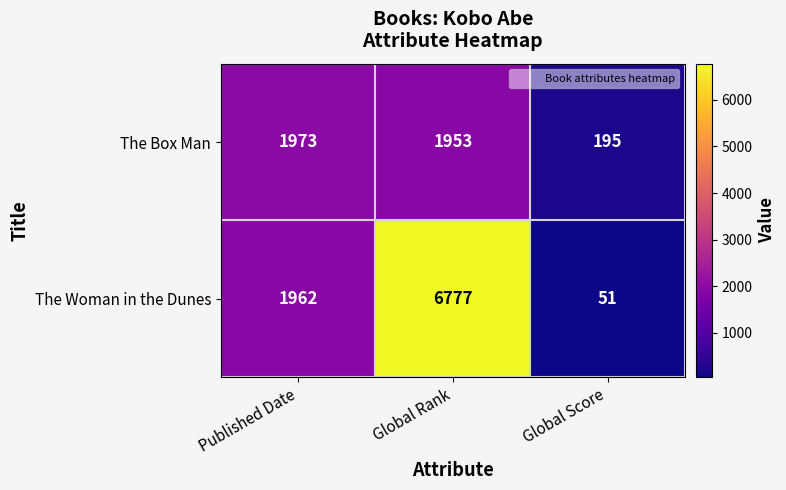

Reading left to right, what are all the values shown in this chart?

The Box Man: Published Date=1973	Global Rank=1953	Global Score=195
The Woman in the Dunes: Published Date=1962	Global Rank=6777	Global Score=51